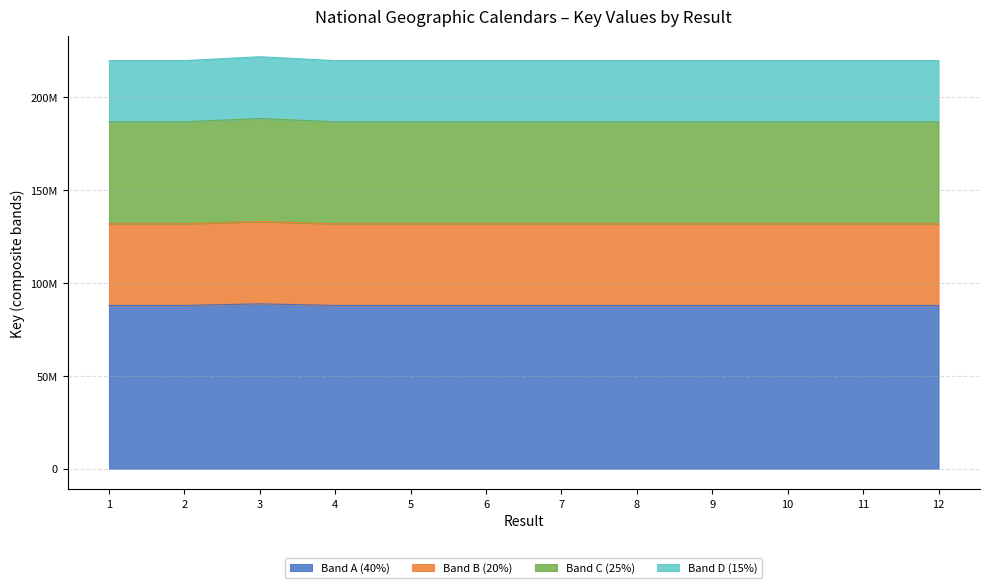

Reading left to right, extract all data points from this chart.

87886724.8	87886708.0	88725090.4	87886774.4	87886807.2	87886823.6	87886658.8	87886691.6	87886757.6	87886790.8	87886675.2	87886741.2